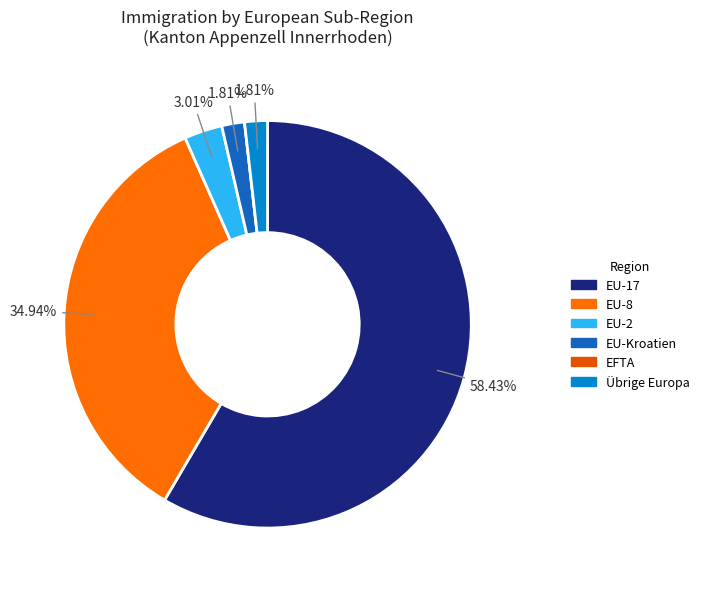

Combined, do EU-17 and EU-Kroatien account for over 50%?

Yes